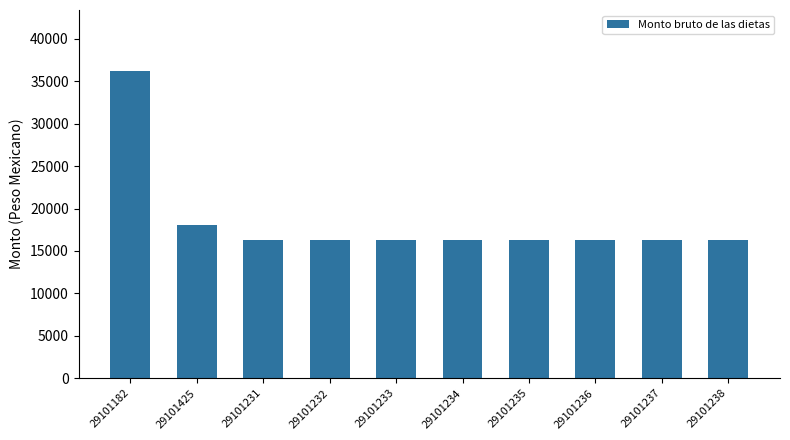

What is the difference between the second highest and minimum values?

1771